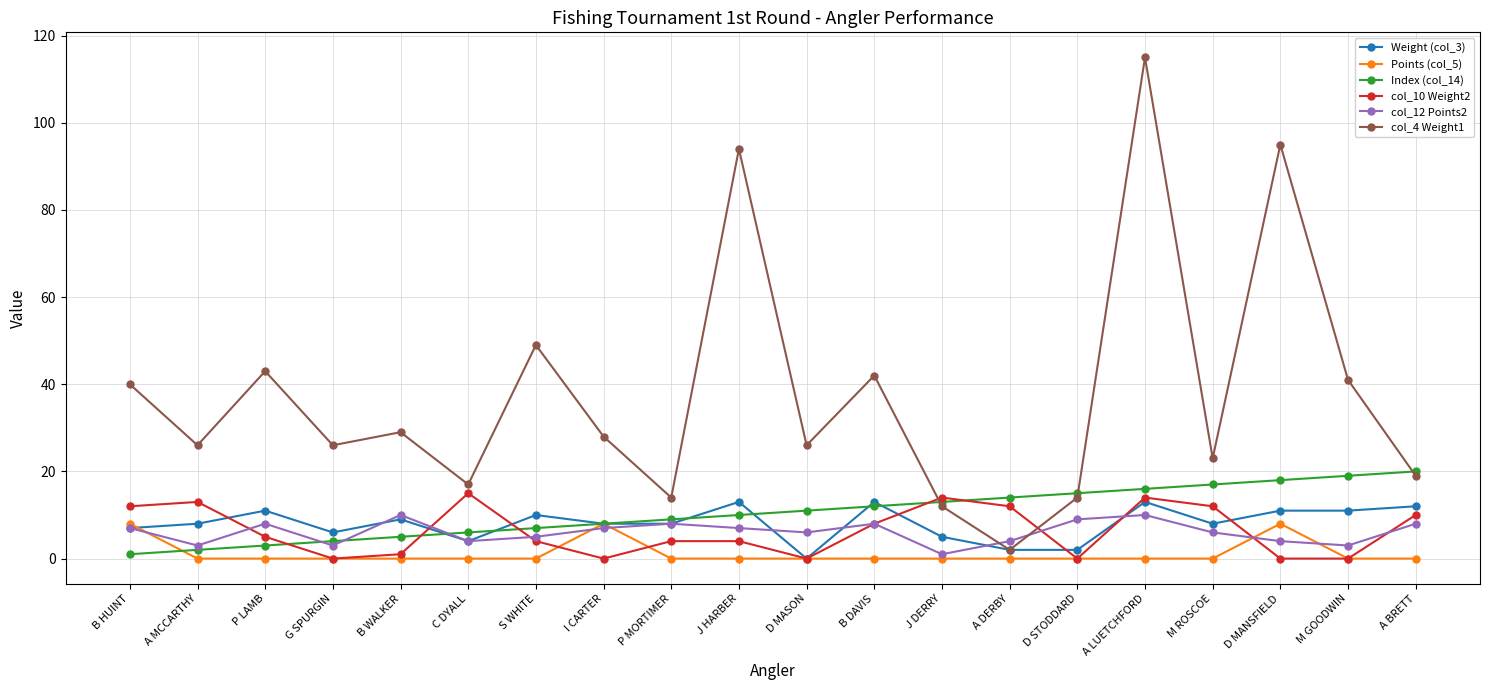

Where is col_4 Weight1 nearest to the value 58?

S WHITE